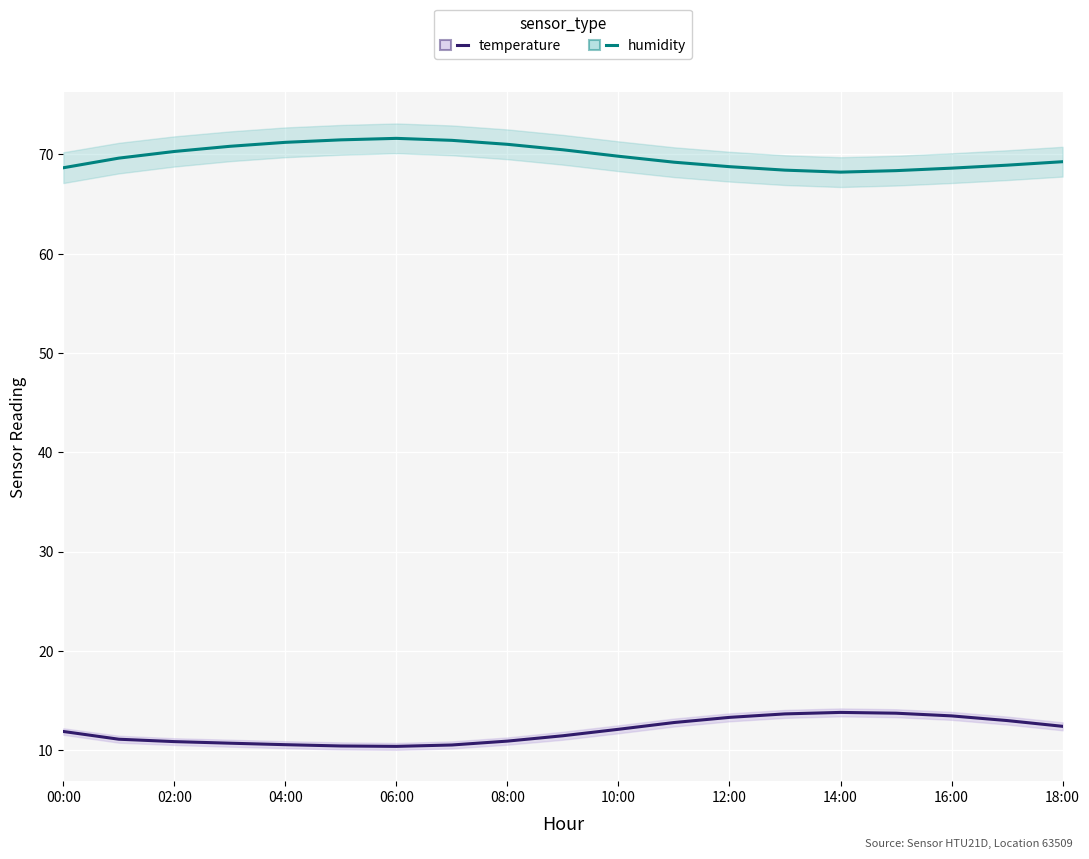

What is the difference between the maximum and minimum values in the humidity series?

3.4